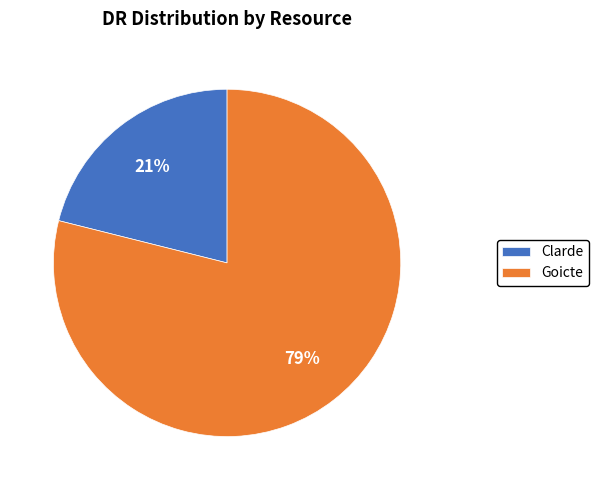

Does Clarde represent more than half of the total?

No